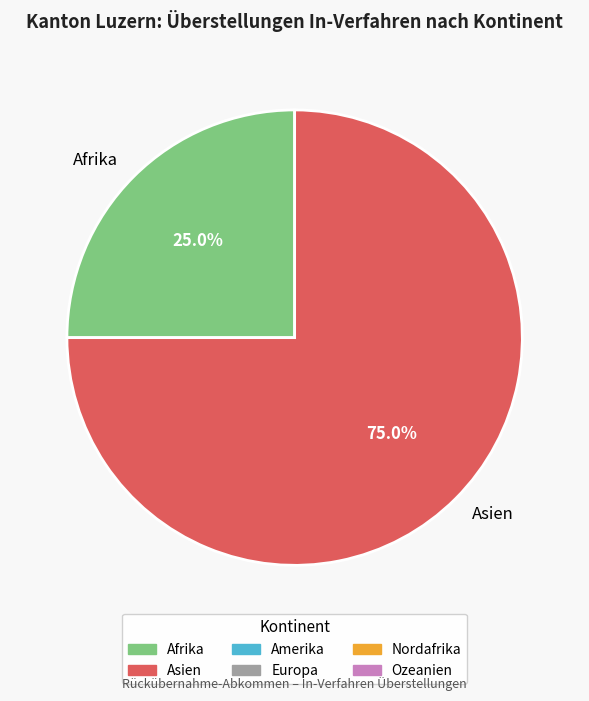

What percentage is the Asien slice, to the nearest percent?

75%